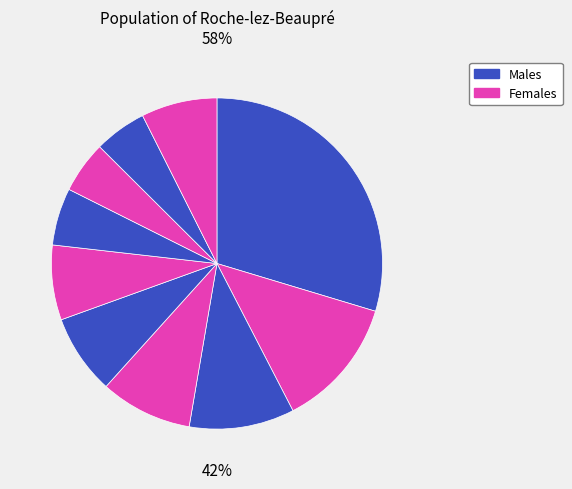

To the nearest percent, what is the average slice percentage?

10%